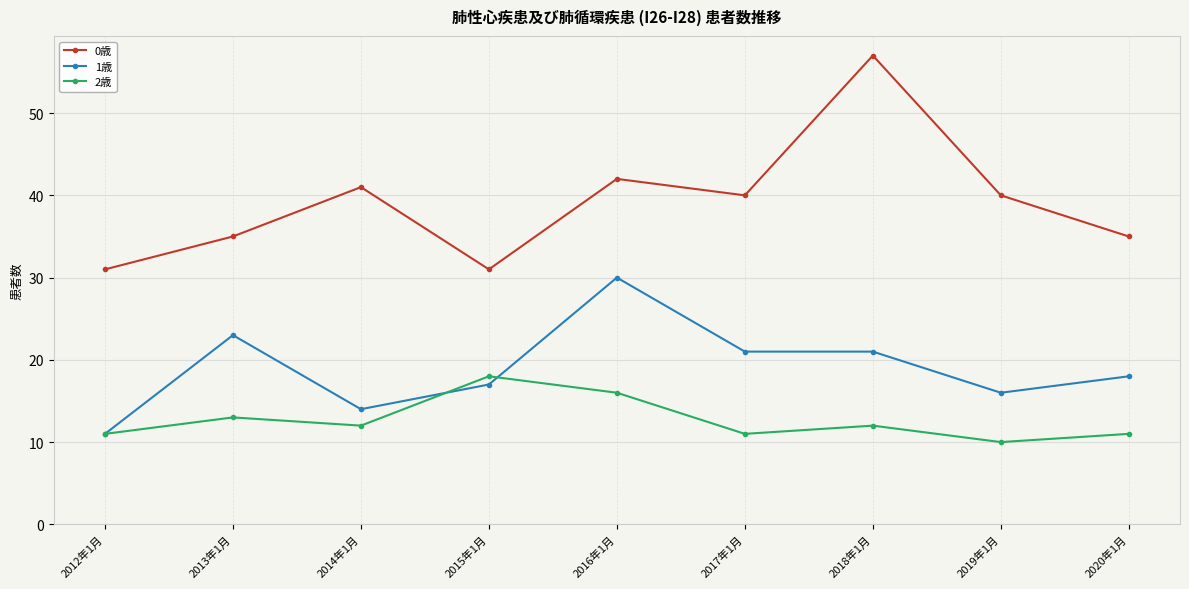

True or false: 0歳 and 2歳 cross at least once.

False